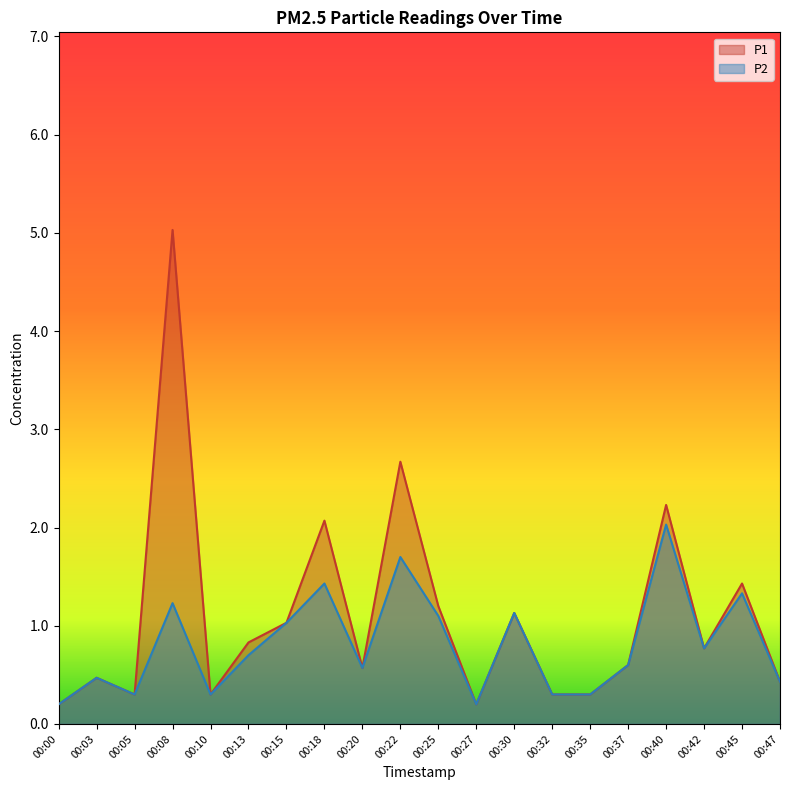

Where is the first local minimum for P2?

00:05